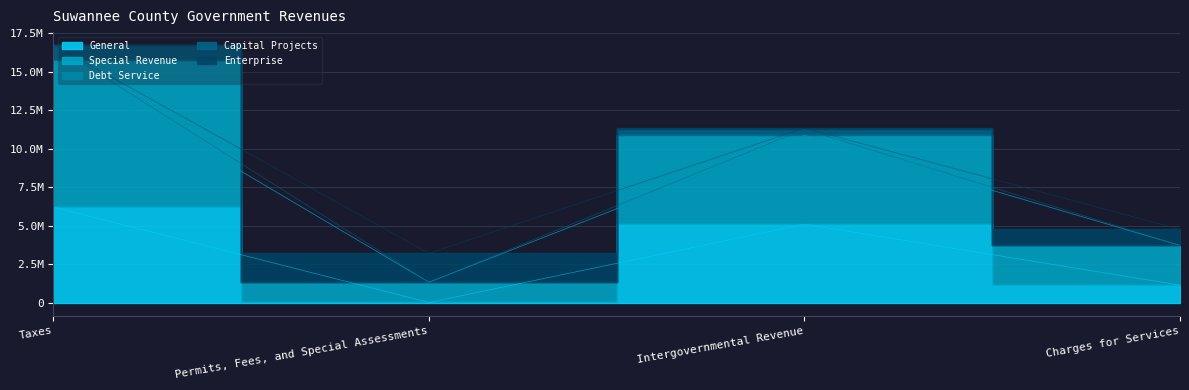

Does the chart have visible grid lines?

Yes